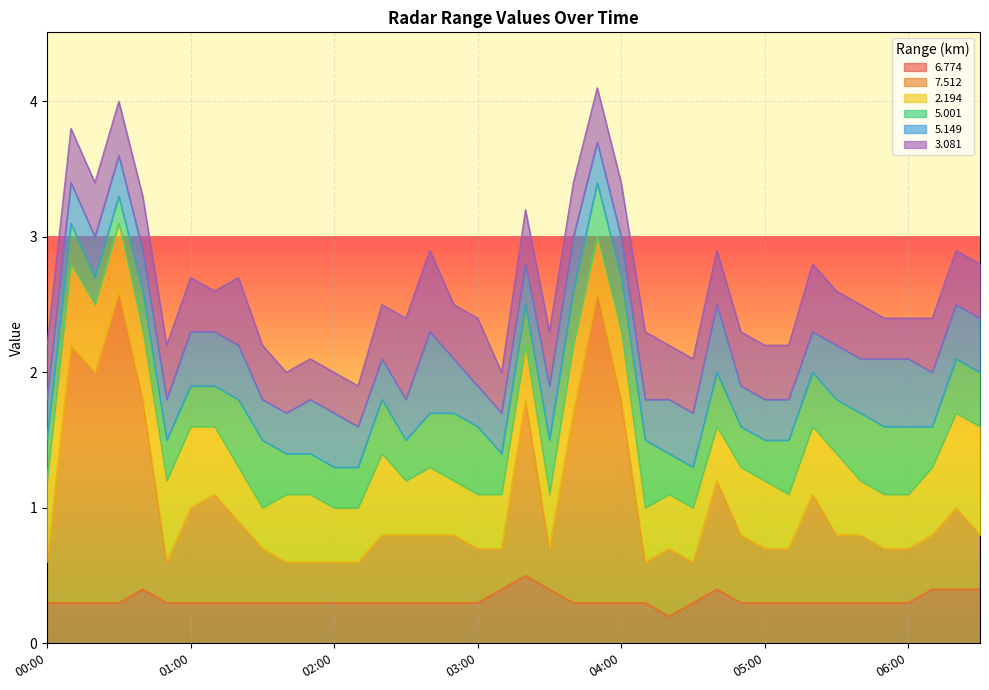

At which category is the sum across all series the highest?

2005/11/21 03:50